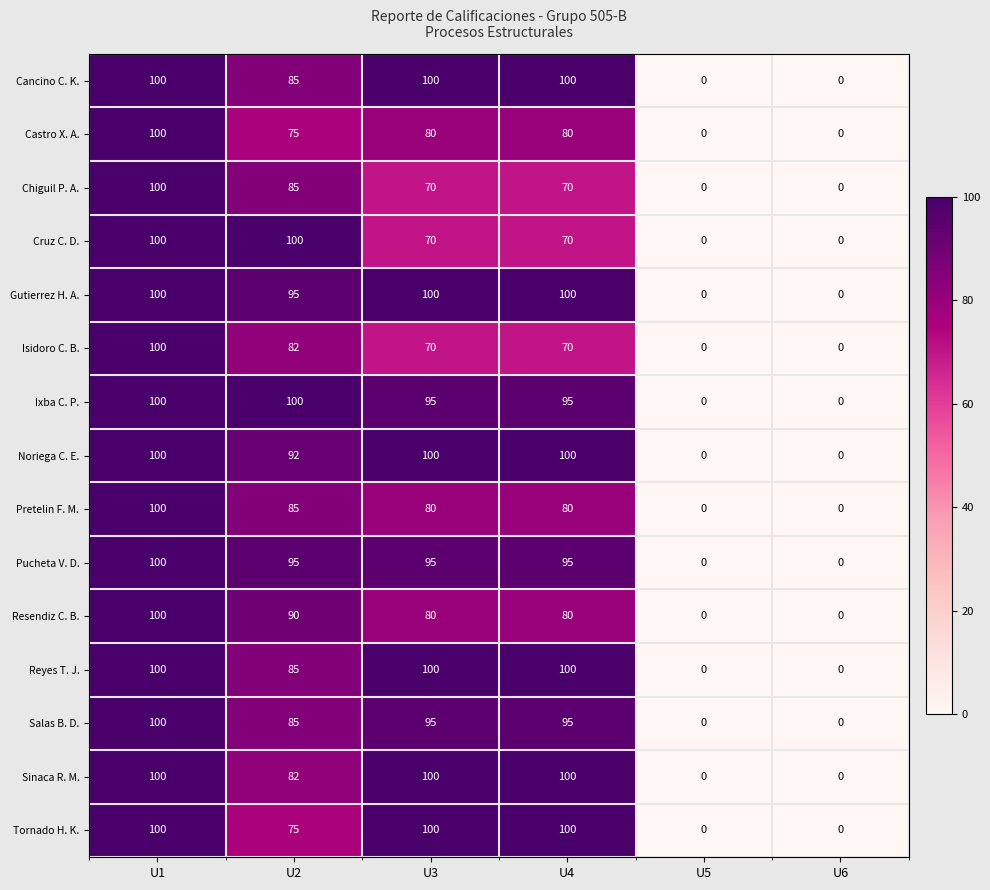

True or false: Salas B. D. has a value of 57 at U6.

False